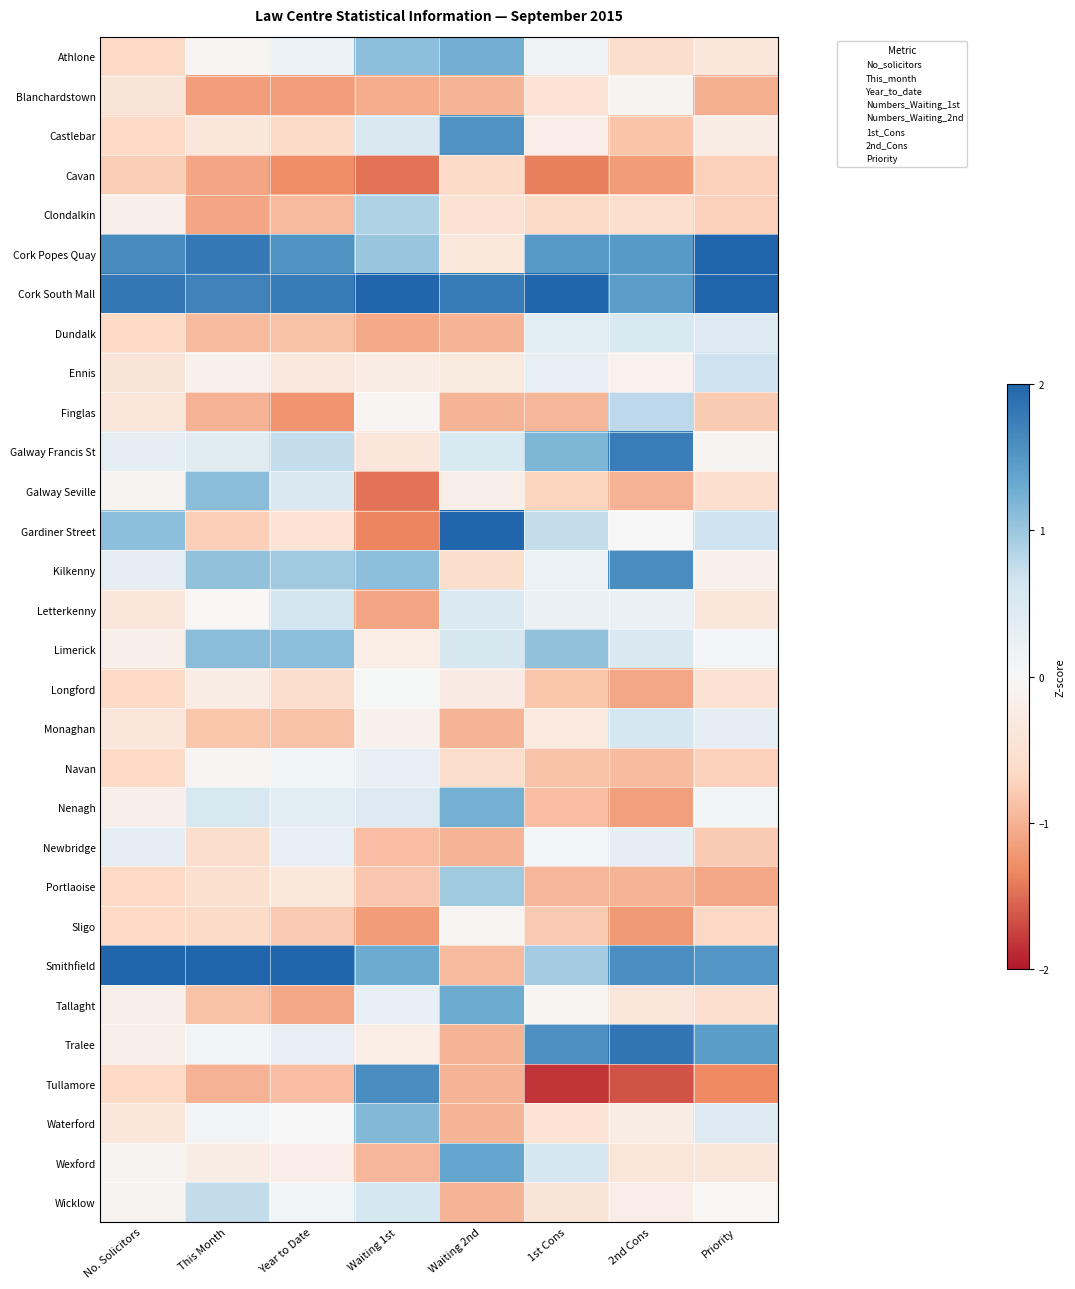

What is the greatest value displayed?

4.2